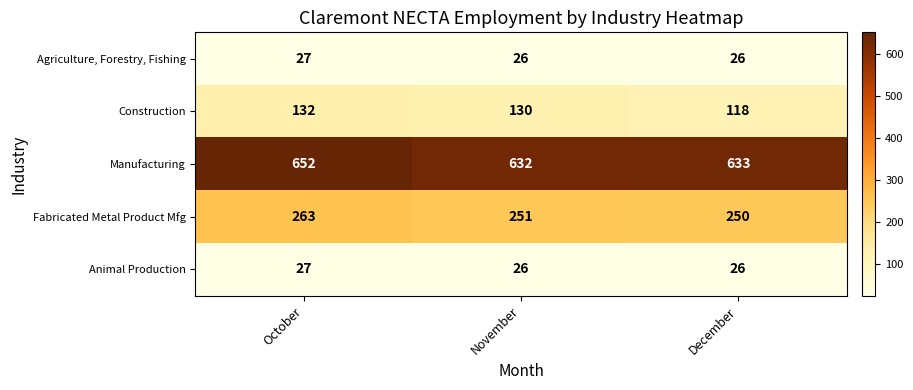

What is the difference between the Fabricated Metal Product Mfg values at October and December?

13